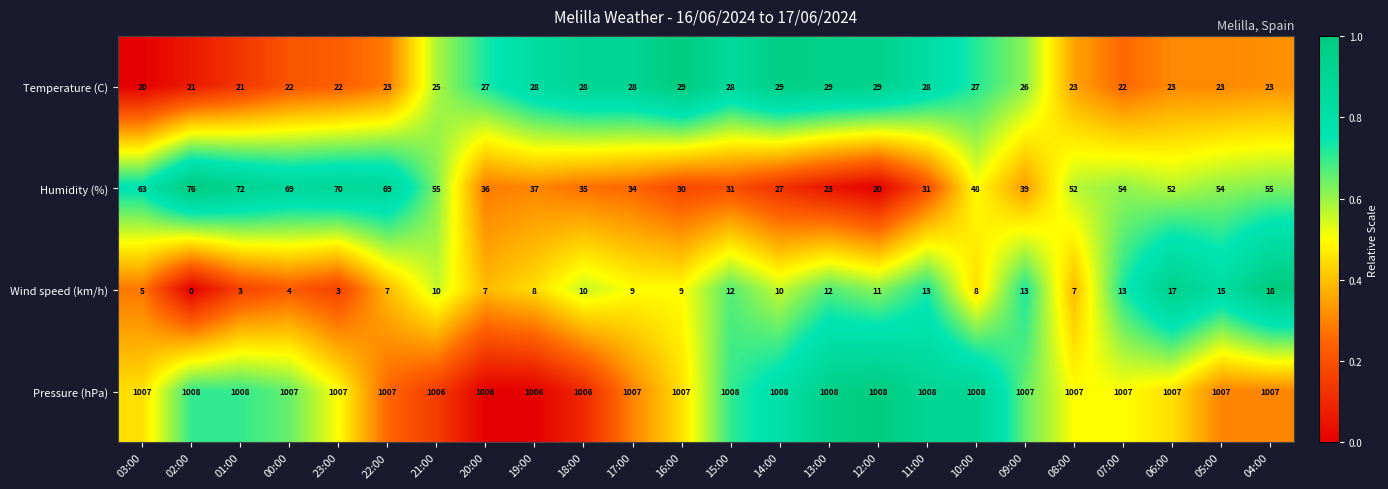

The Humidity (%) series shows 30 at 10:00. True or false?

False